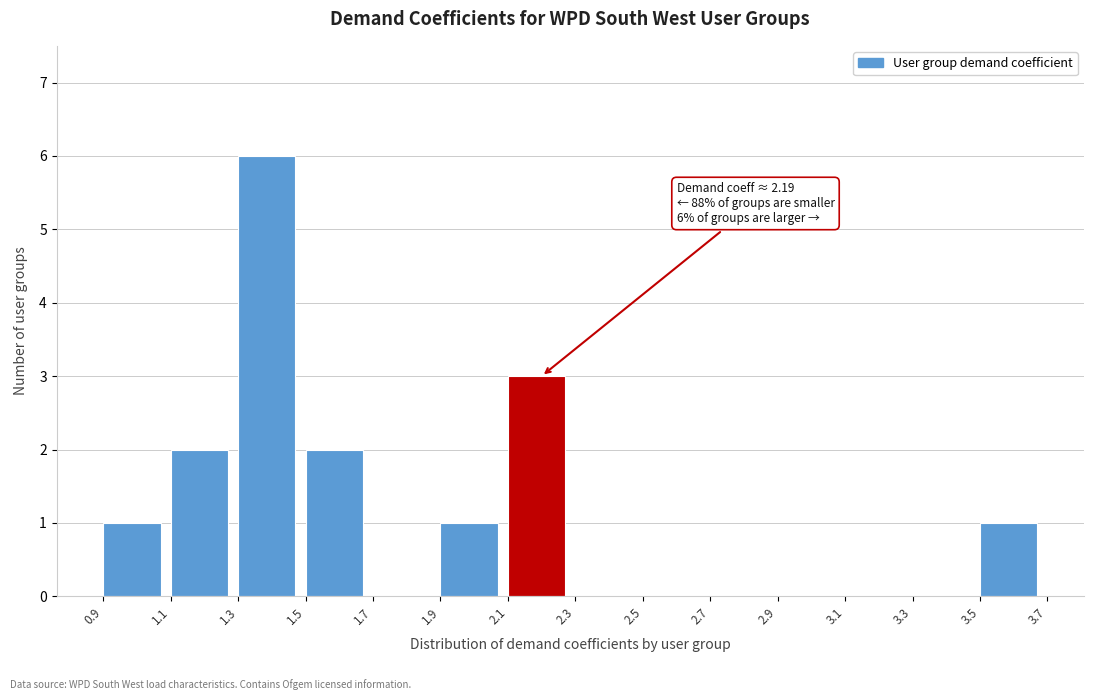

Which range on the x-axis has the tallest bar?

1.3 to 1.5